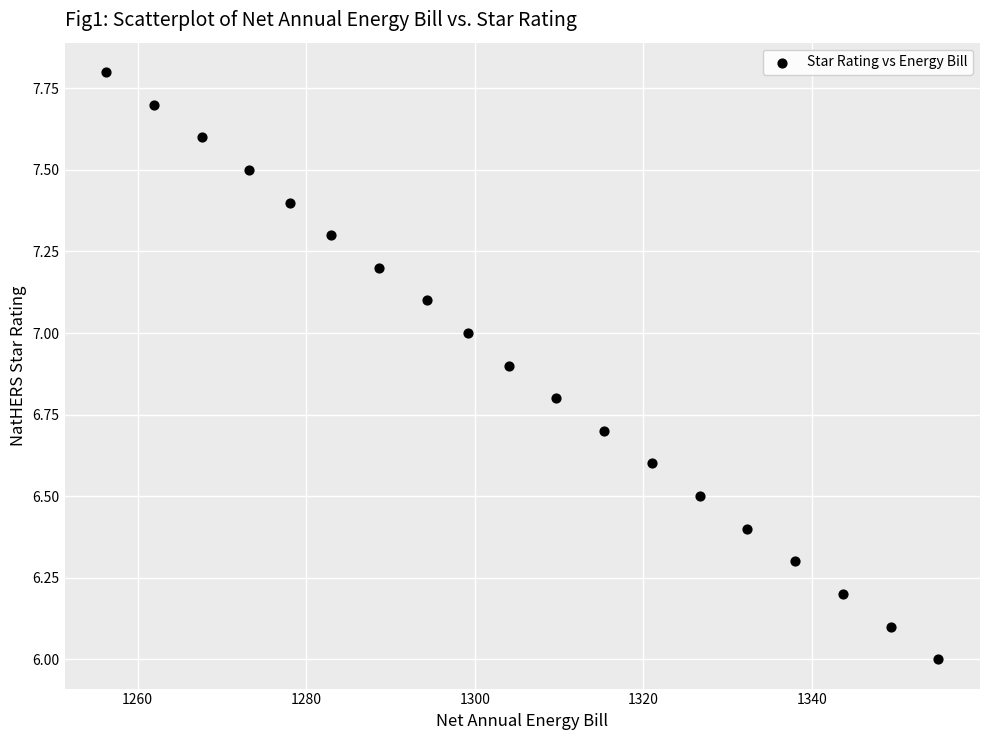

What is the range of X values (max minus min)?

98.7